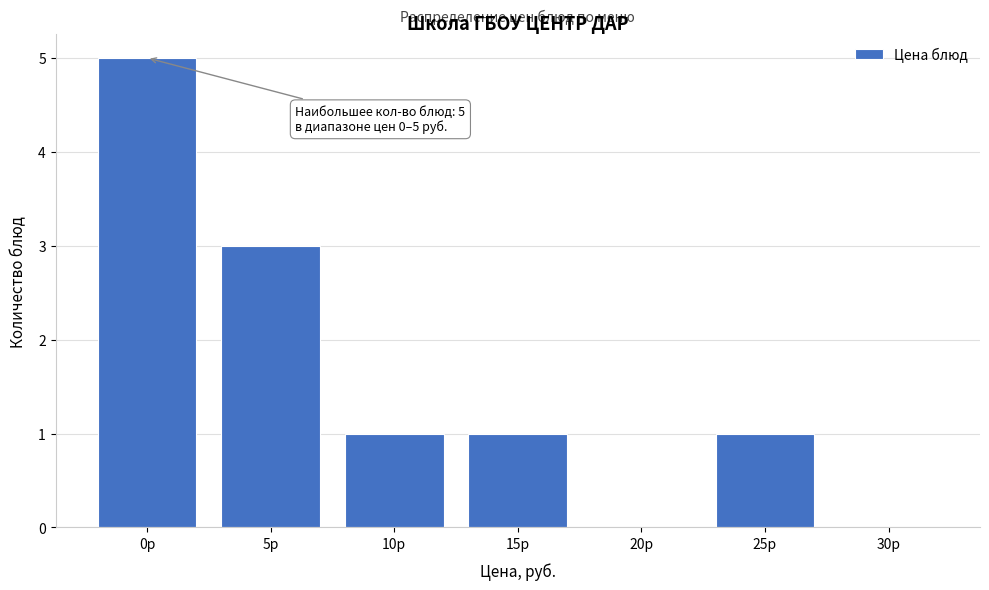

Reading right to left, what are all the values shown in this chart?

30р=0	25р=1	20р=0	15р=1	10р=1	5р=3	0р=5